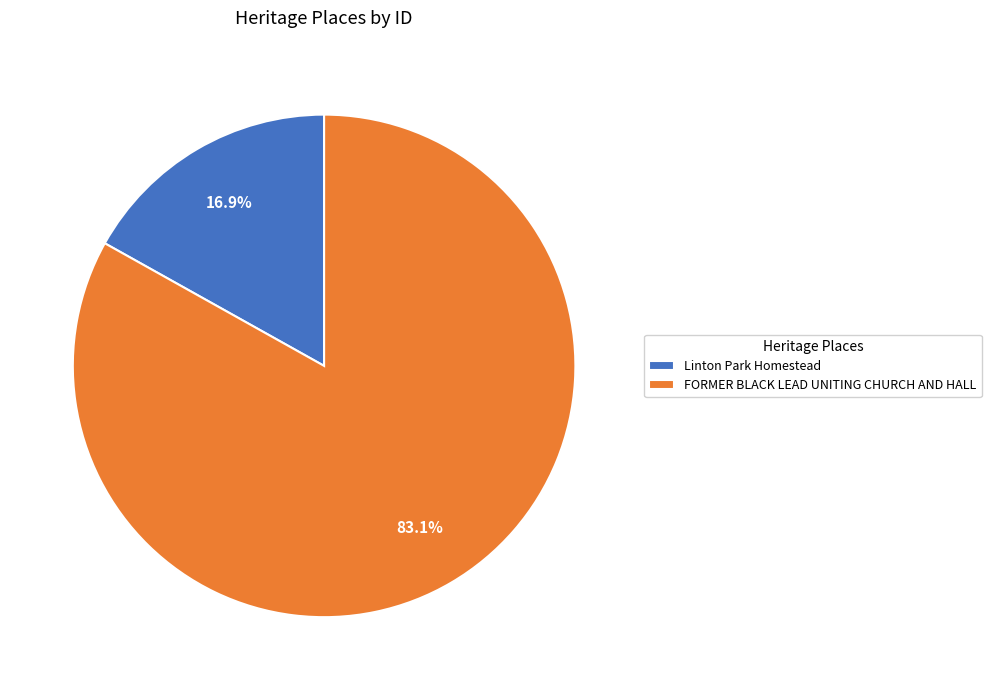

To the nearest percent, what portion does Linton Park Homestead represent?

17%